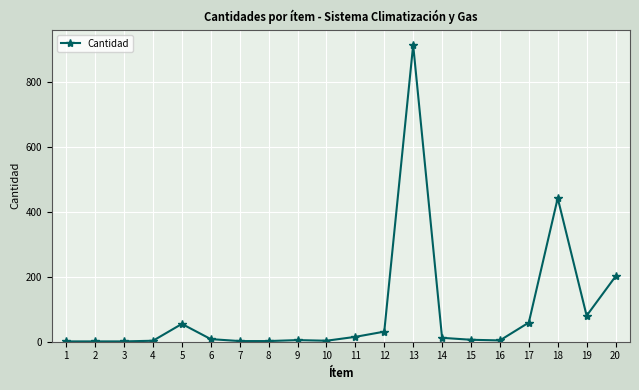

True or false: the data has more than 1 interior local peaks.

True